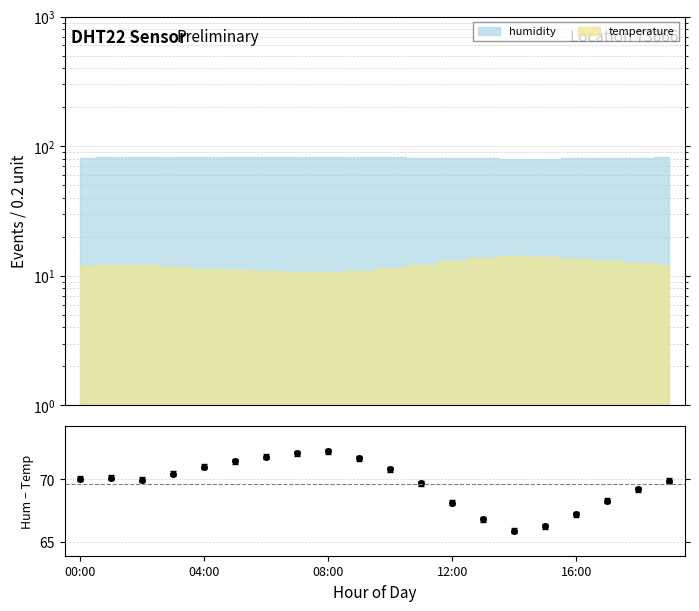

How many lines are shown in the chart?

1